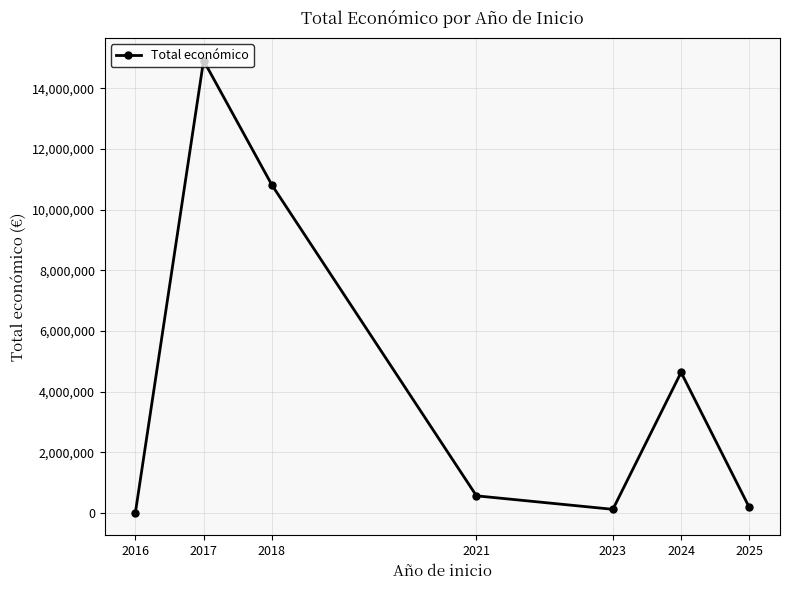

What is the greatest value displayed?

14912325